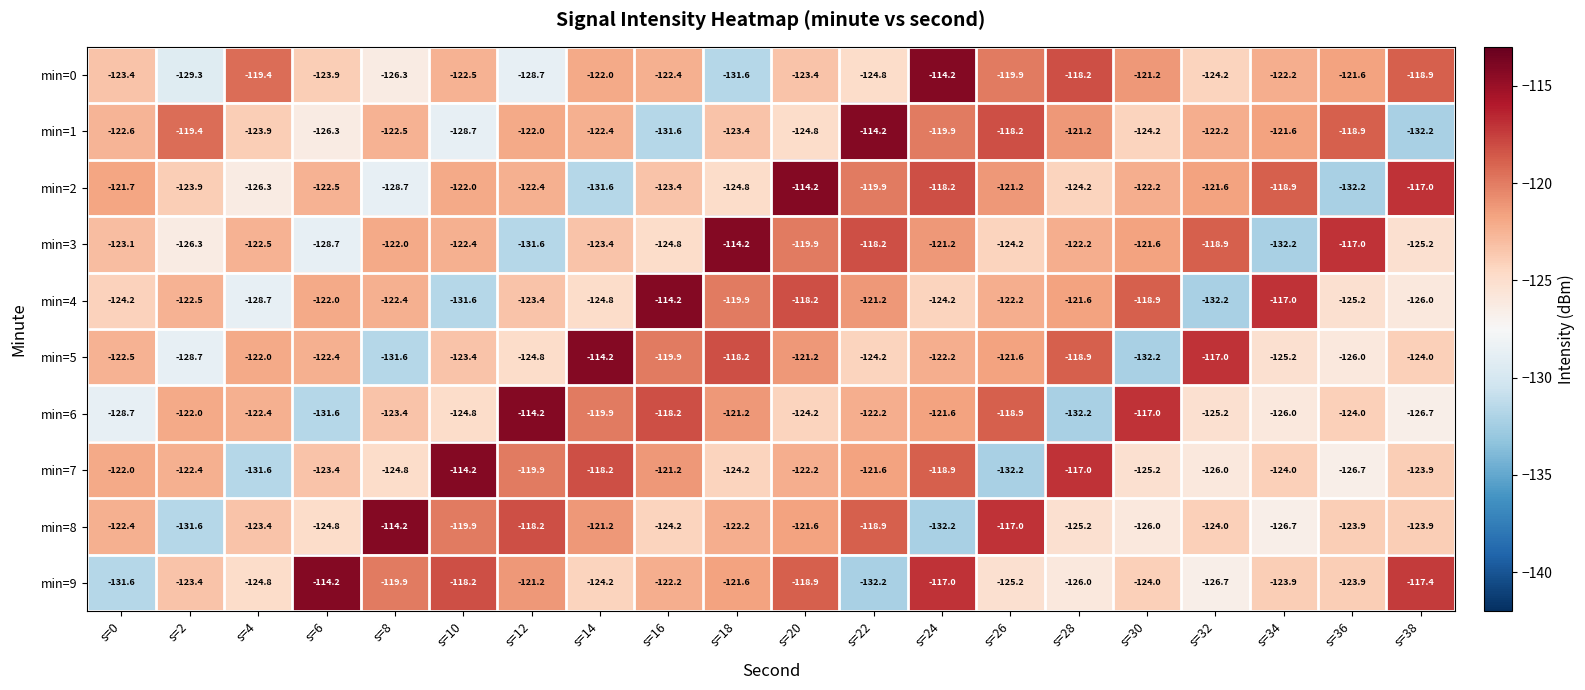

What is the greatest value displayed?

-114.2